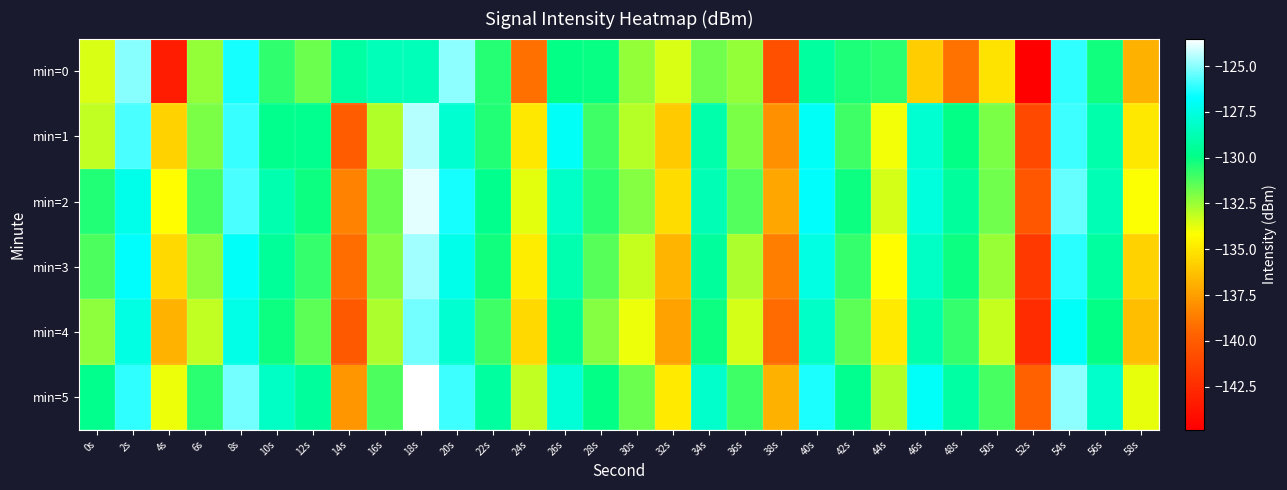

How many distinct data groups are displayed?

6